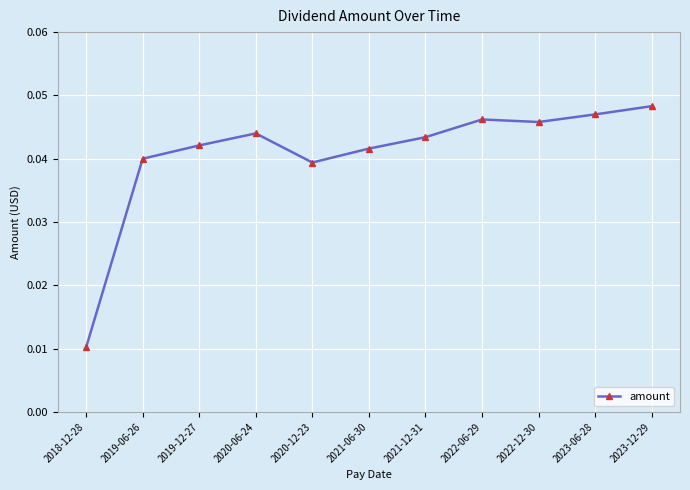

Between 2023-12-29 and 2021-12-31, which is larger?

2023-12-29